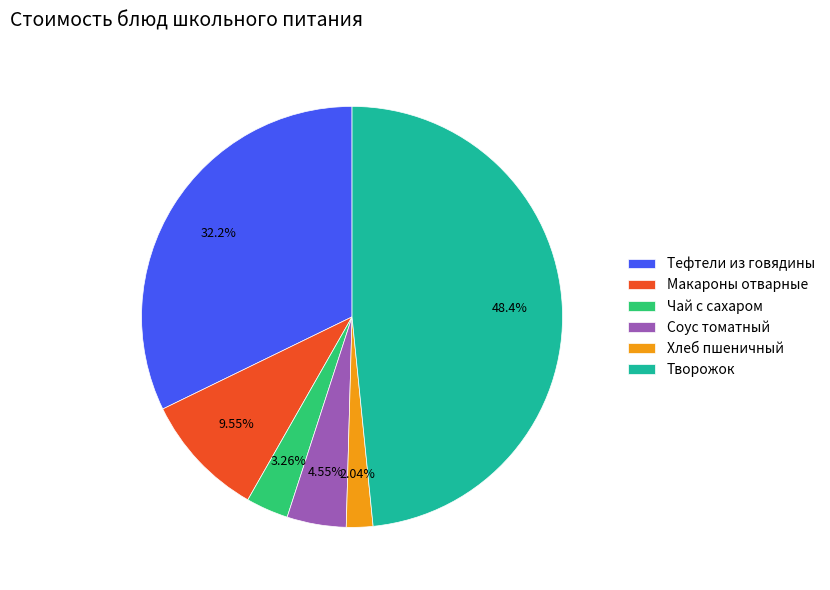

To the nearest percent, what percentage of the pie is Макароны отварные?

10%